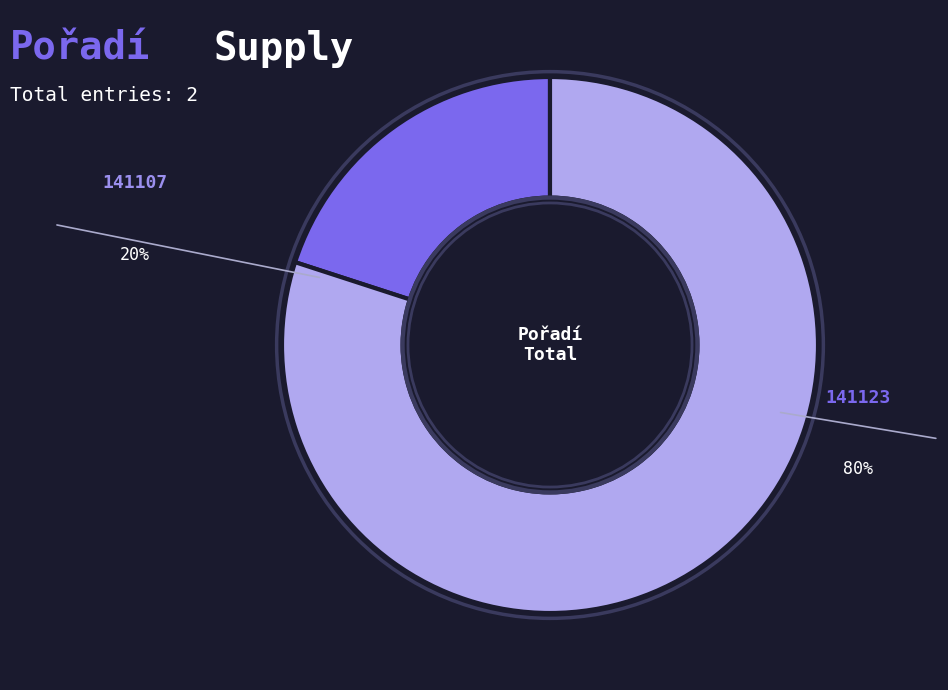

To the nearest percent, what is the combined percentage of 141123 and 141107?

100%